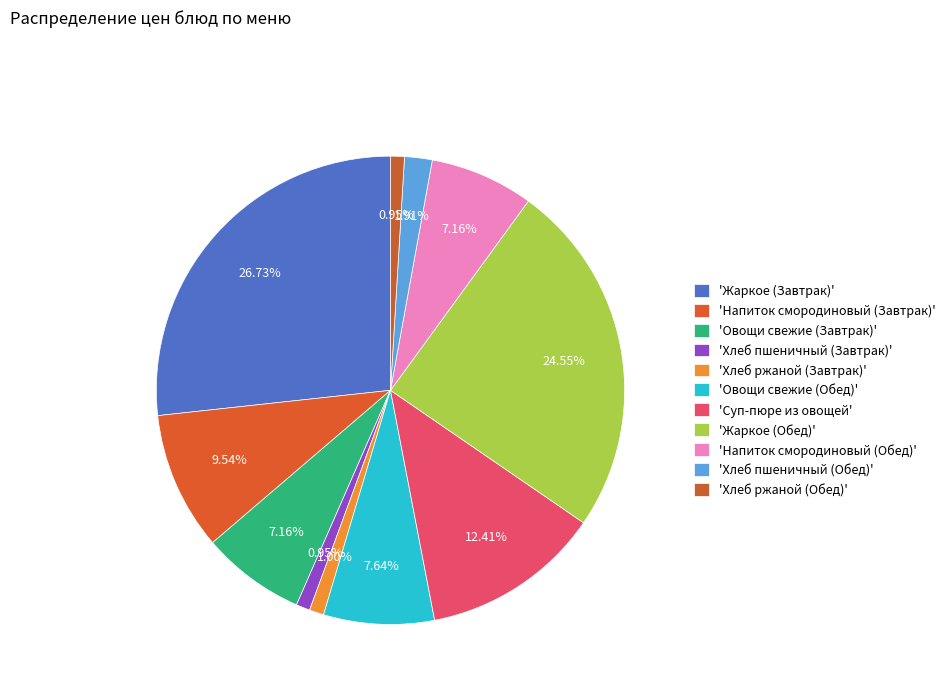

How many segments does this pie chart have?

11